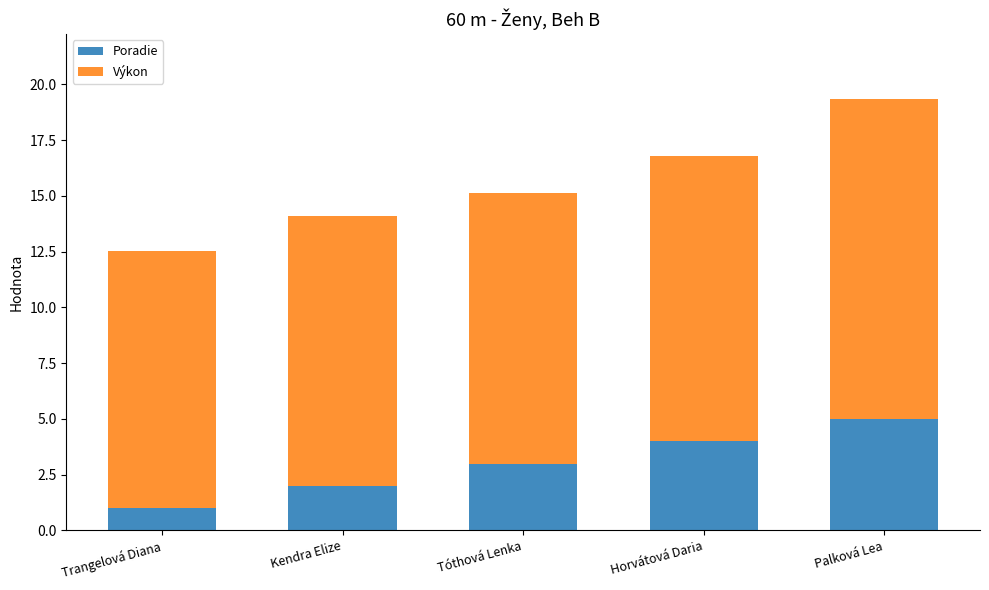

What is the minimum value for Poradie?

1.0